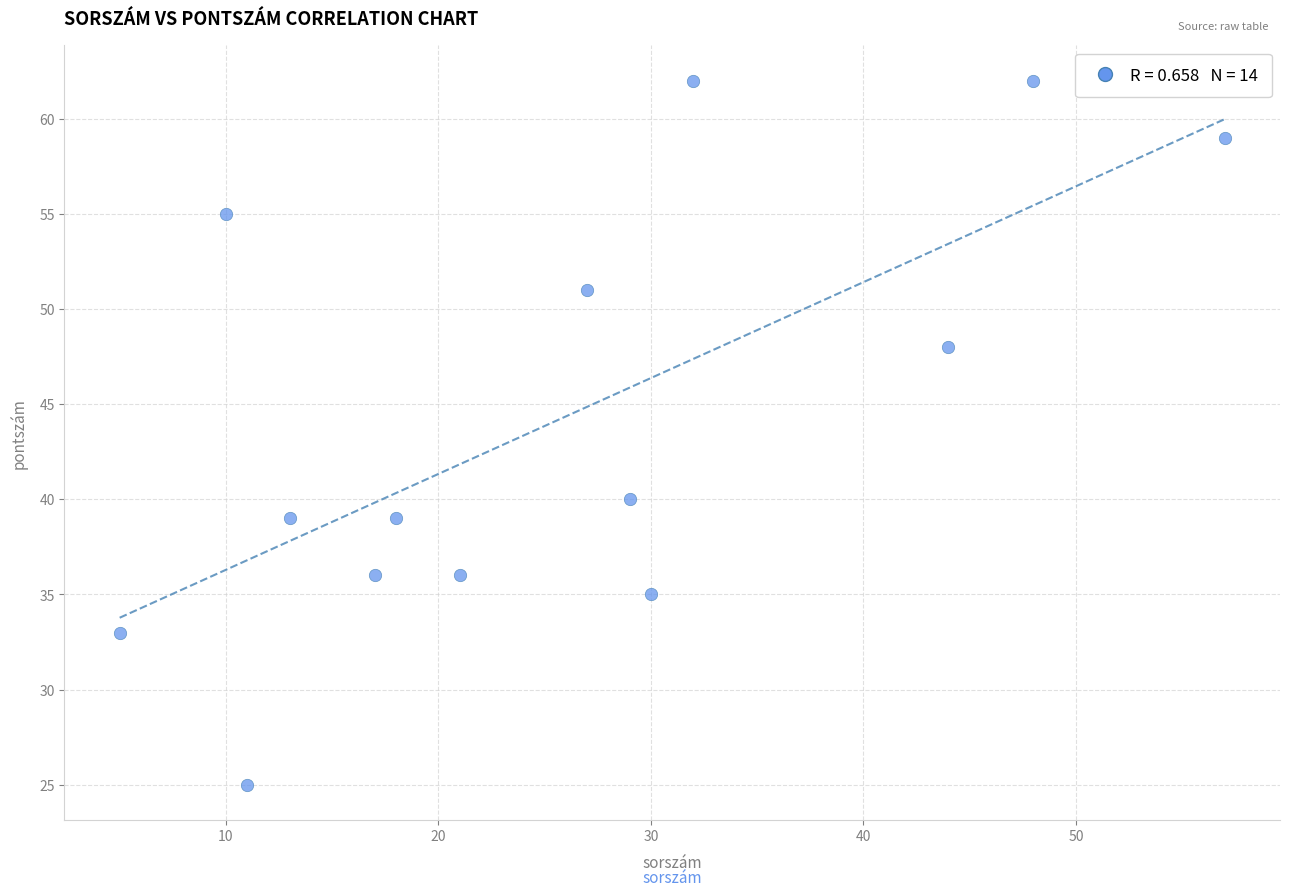

What Y value in the scatter plot is closest to 43?

40